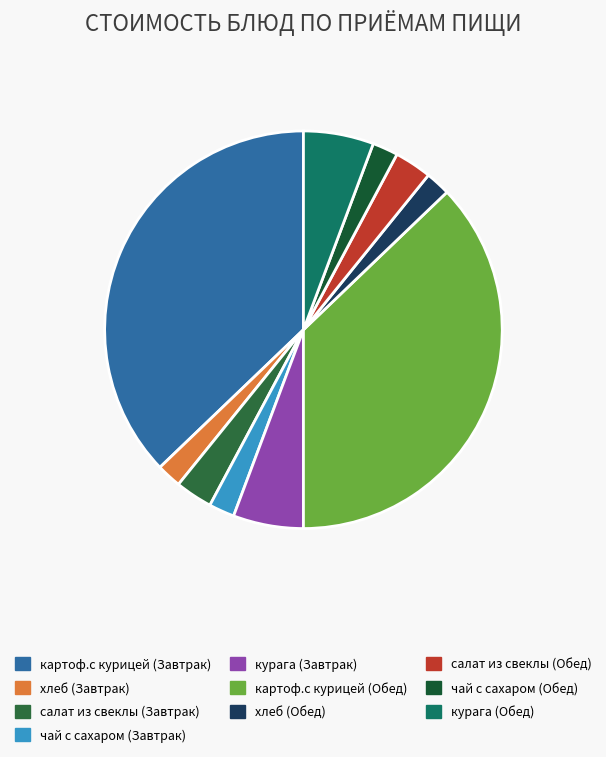

To the nearest percent, what percentage of the pie is курага (Обед)?

6%